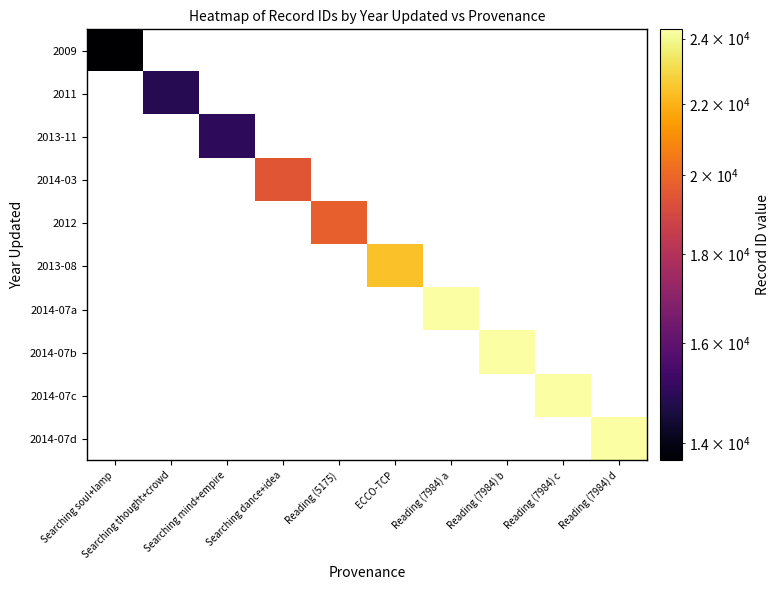

How many series are shown in this chart?

10